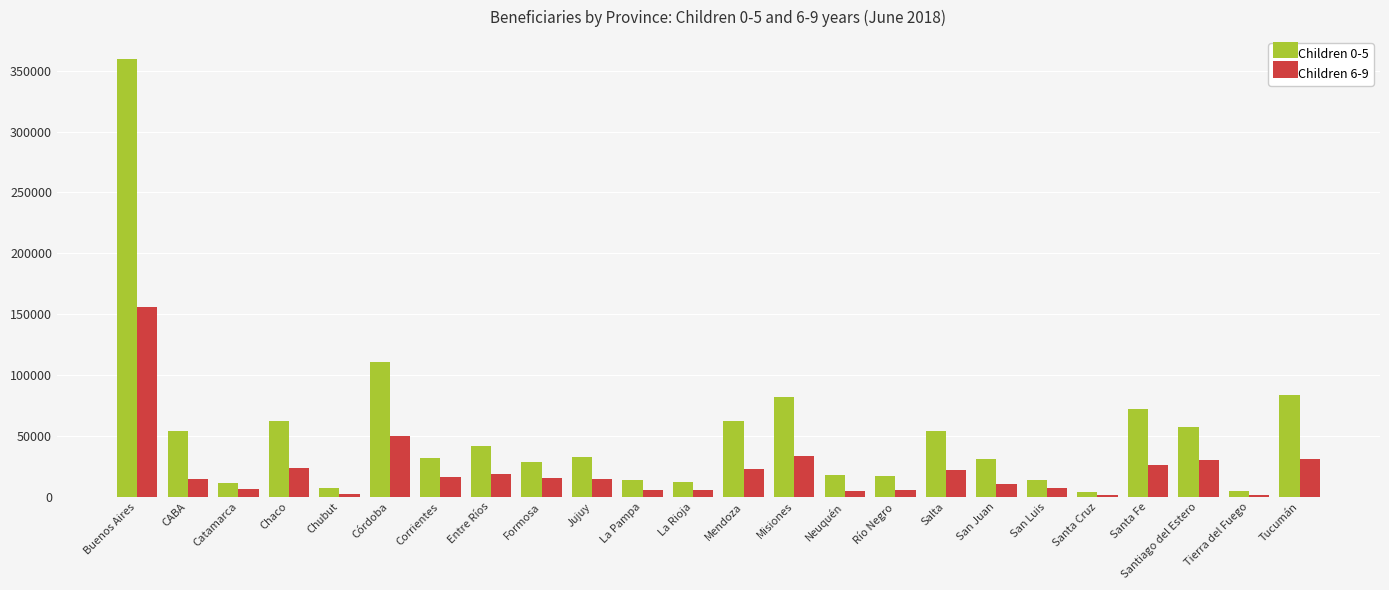

The value of Children 0-5 at Salta is 23817. True or false?

False